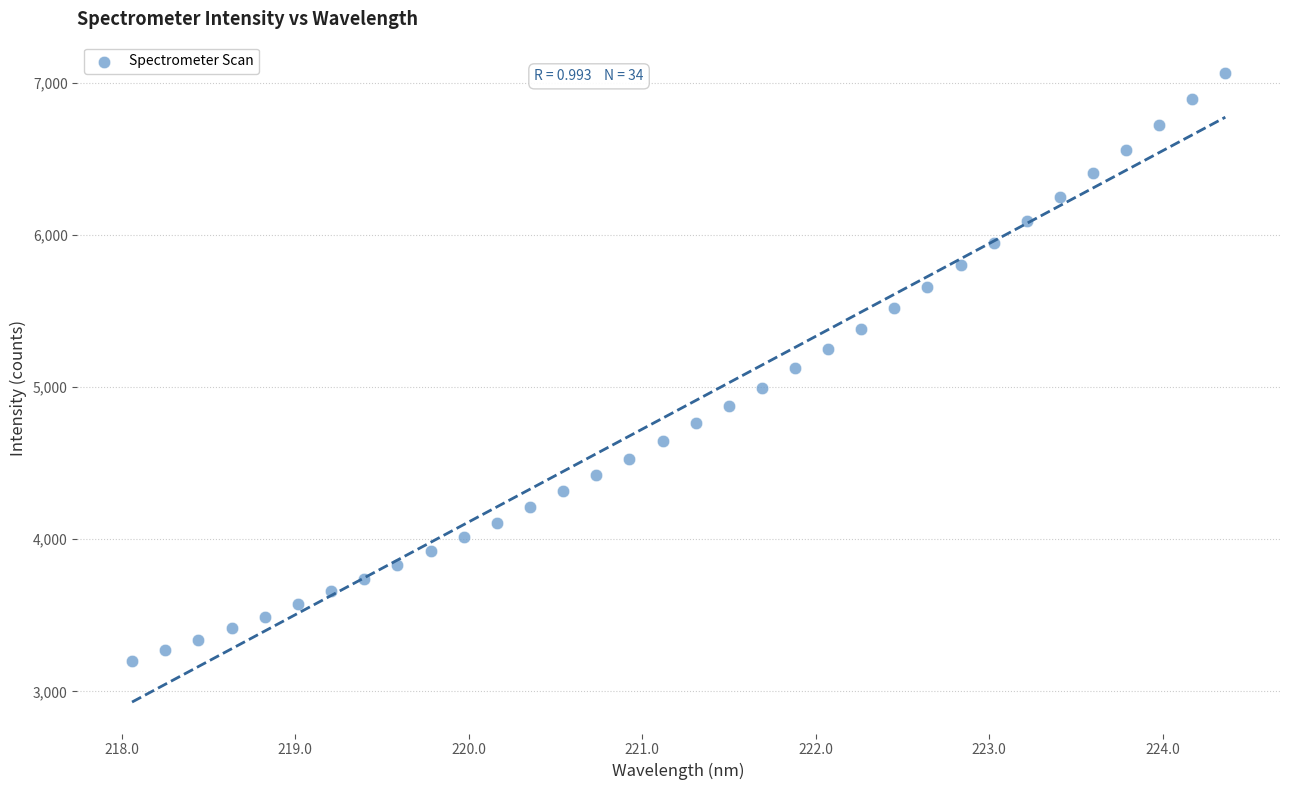

What is the range of X values (max minus min)?

6.3